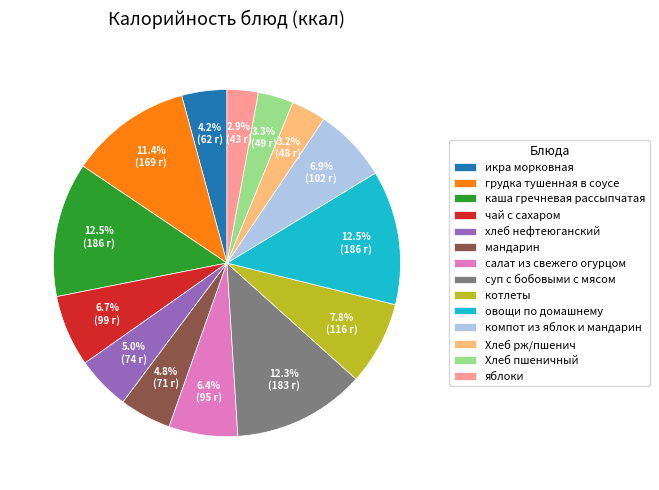

True or false: Хлеб пшеничный accounts for 14% of the total.

False